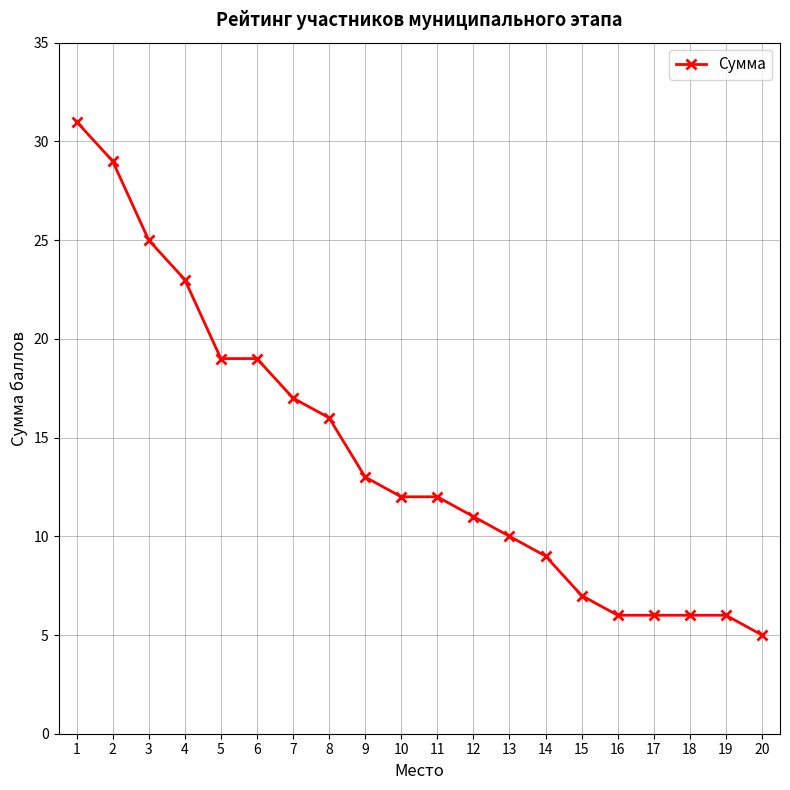

Count the number of data series in this chart.

1